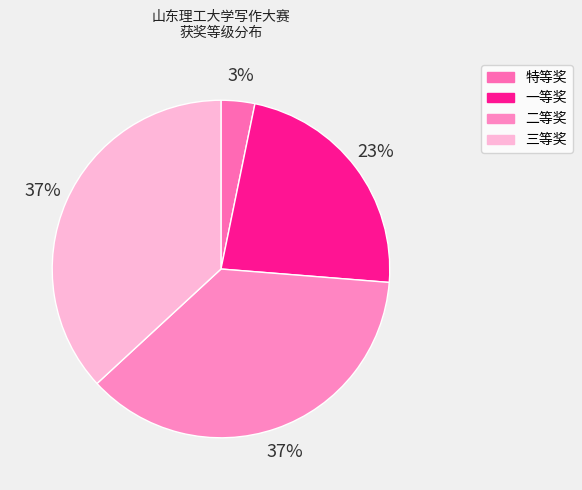

How many slices are in this pie chart?

4